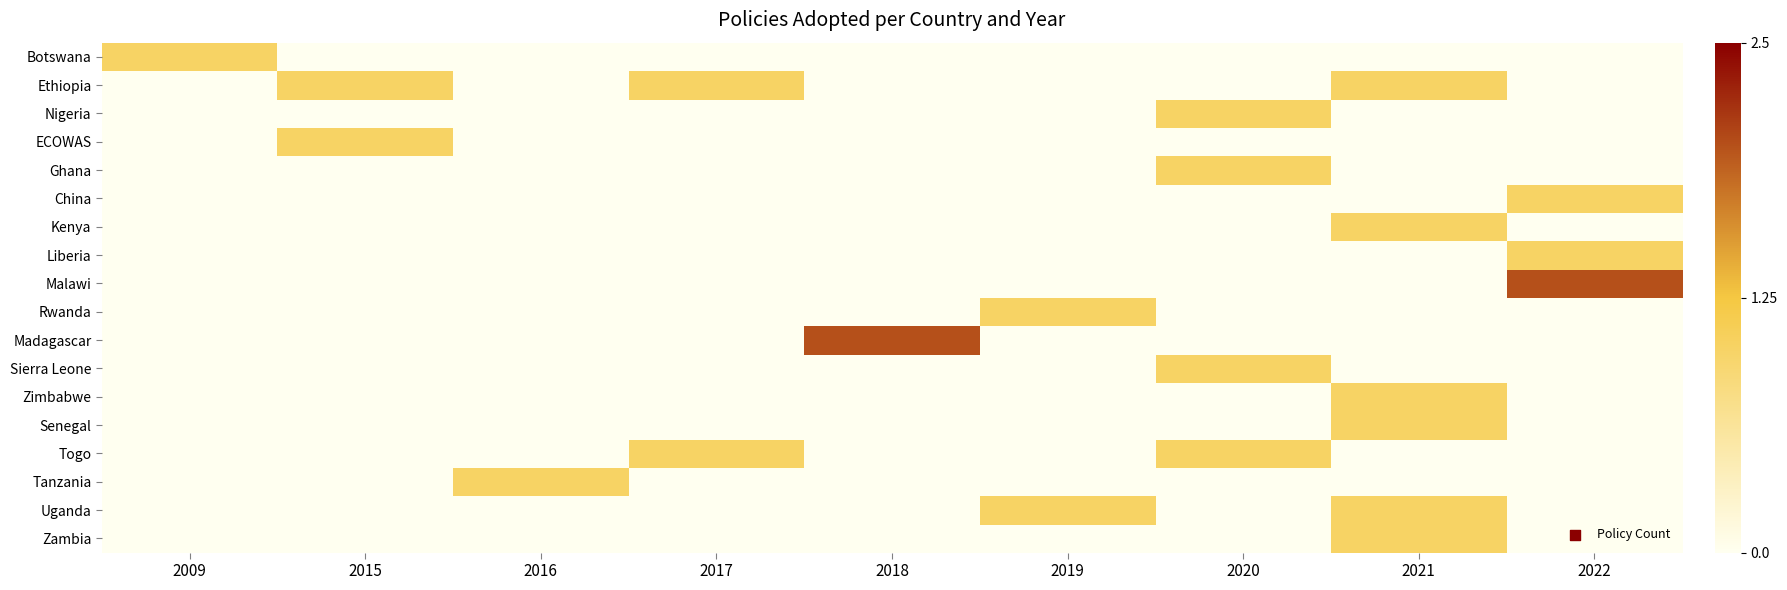

Rank the series at 2022 from highest to lowest value.

Malawi, China, Liberia, Botswana, Ethiopia, Nigeria, ECOWAS, Ghana, Kenya, Rwanda, Madagascar, Sierra Leone, Zimbabwe, Senegal, Togo, Tanzania, Uganda, Zambia